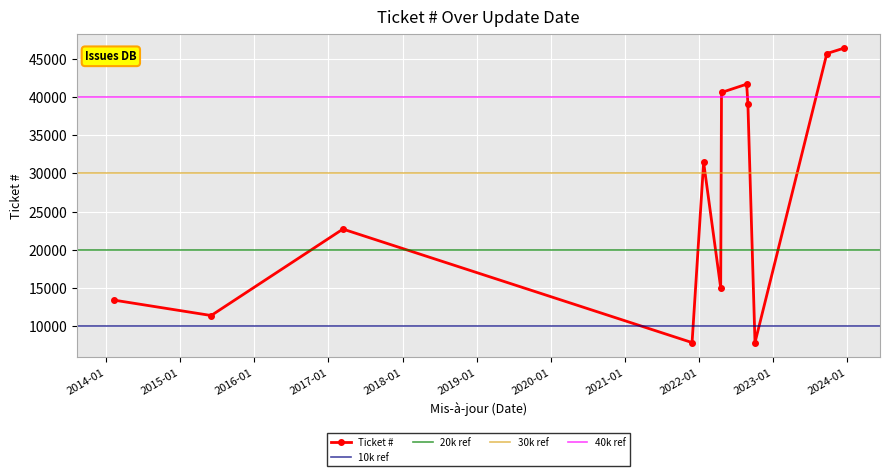

Which category has the highest value across all series?

2023-12-13